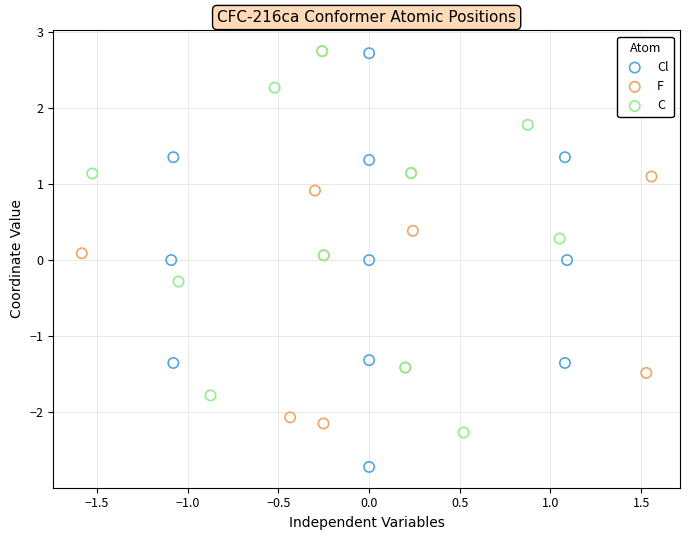

What are all the series names shown in the legend?

Cl, F, C